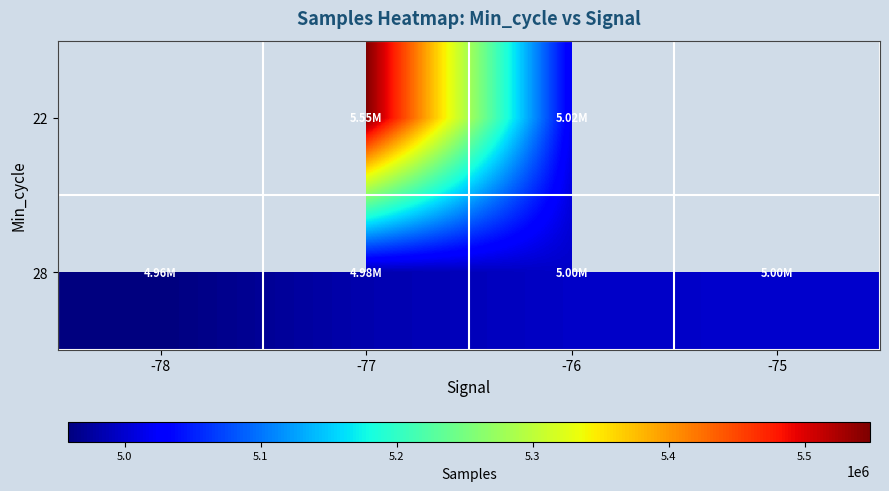

Is the value of 22 at -78 greater than the value of 28 at -78?

No